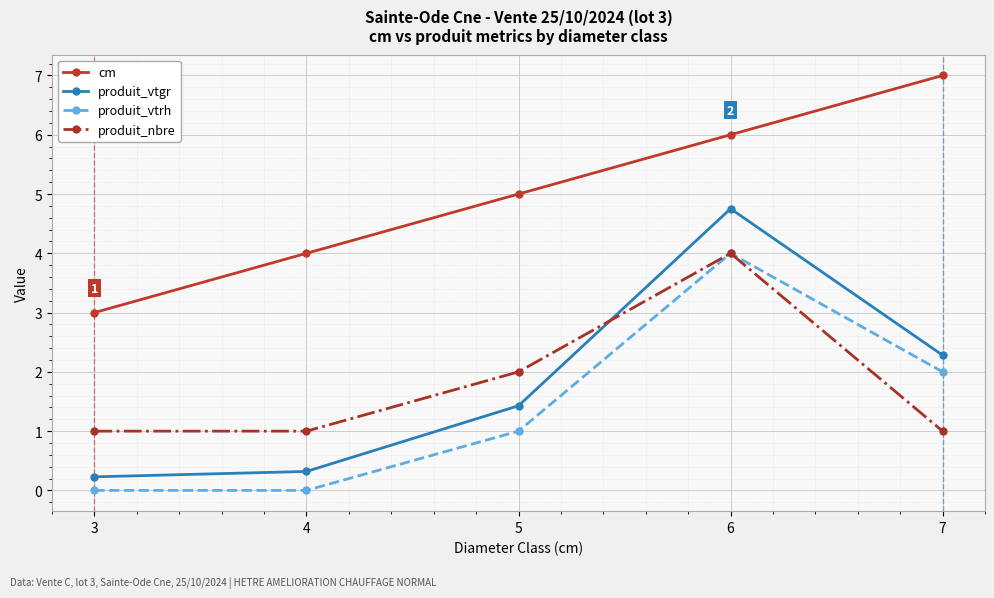

Which series has the largest range (max minus min)?

produit_vtgr